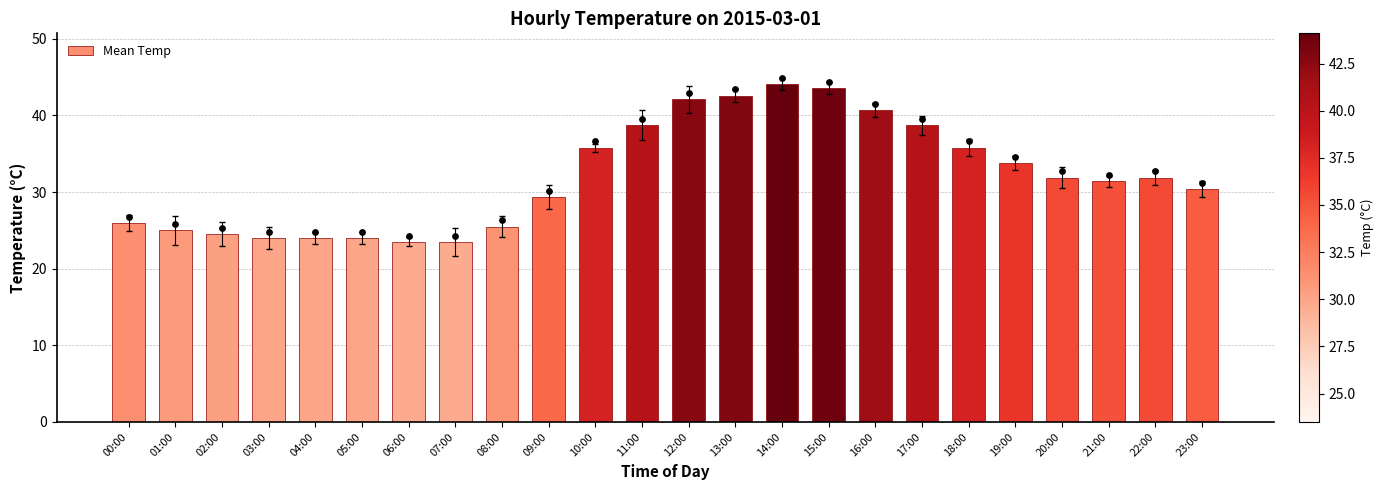

Between 02:00 and 04:00, which is larger?

02:00